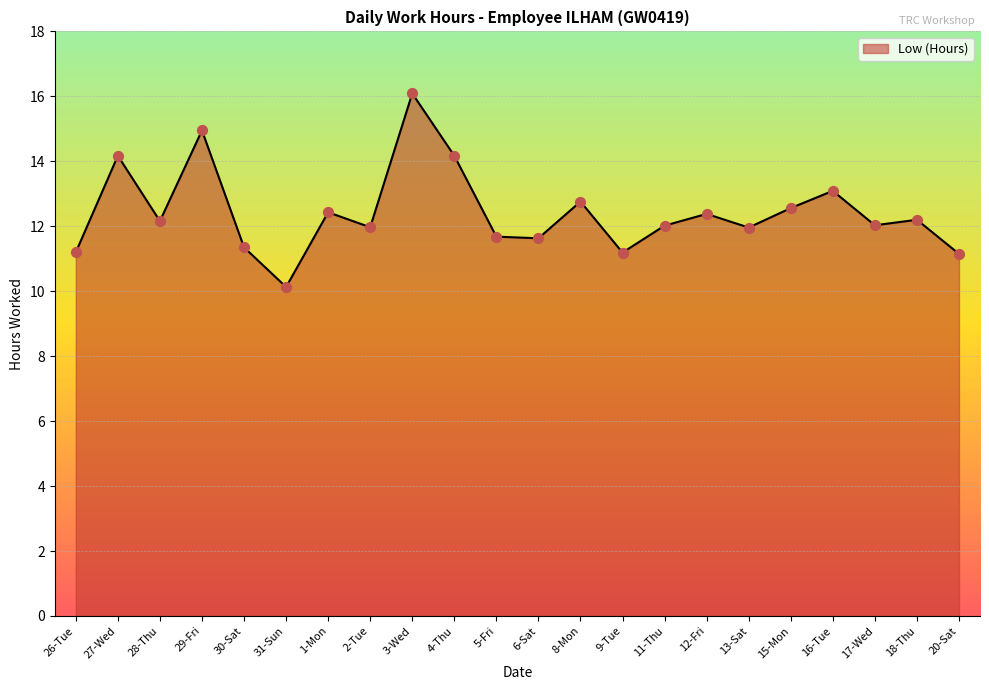

What is the change in value from 6-Sat to 11-Thu?

+0.4